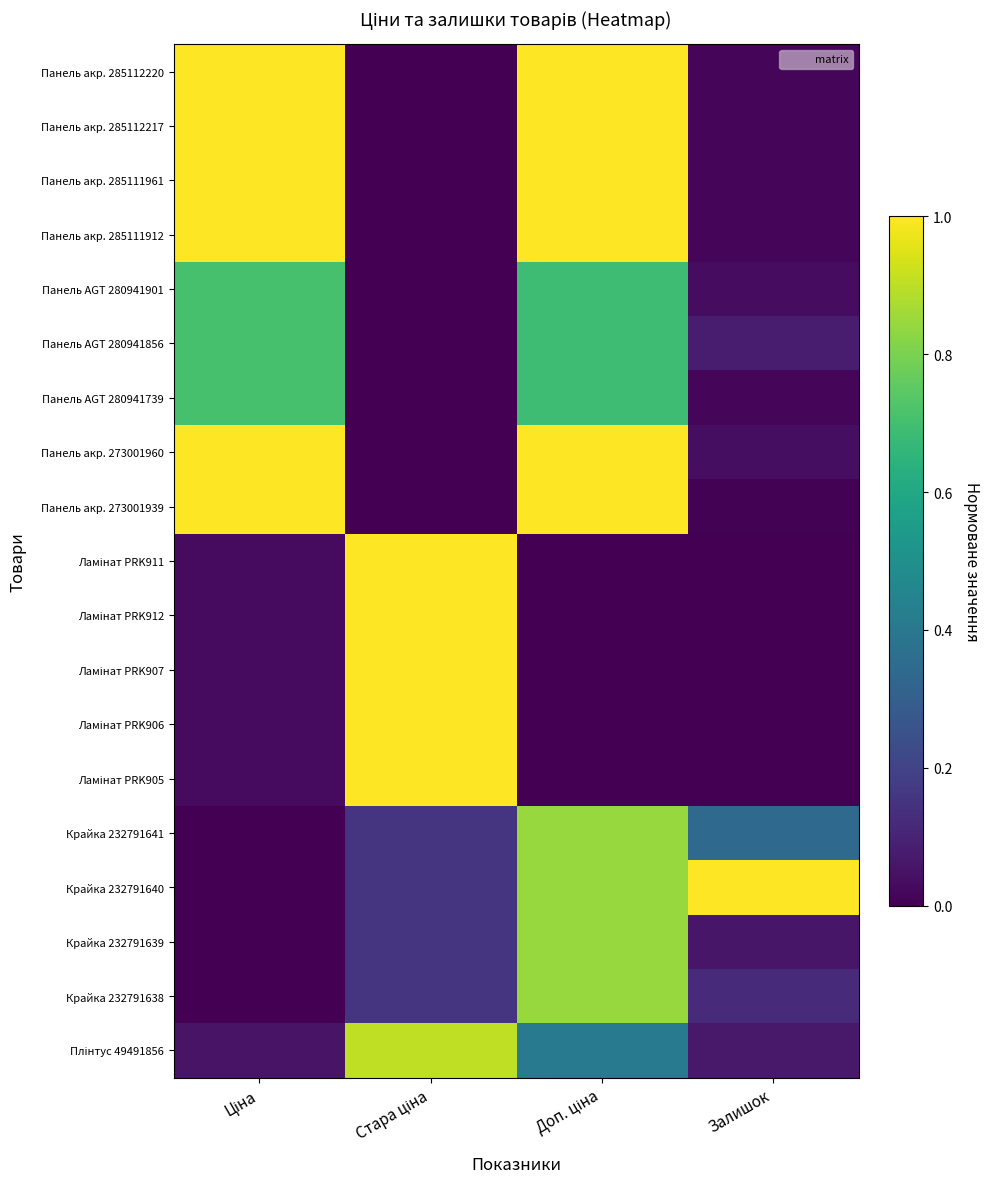

At Доп. ціна, list the series in order from smallest to largest.

Ламінат PRK911, Ламінат PRK912, Ламінат PRK907, Ламінат PRK906, Ламінат PRK905, Плінтус 49491856, Панель AGT 280941901, Панель AGT 280941856, Панель AGT 280941739, Крайка 232791641, Крайка 232791640, Крайка 232791639, Крайка 232791638, Панель акр. 285112220, Панель акр. 285112217, Панель акр. 285111961, Панель акр. 285111912, Панель акр. 273001960, Панель акр. 273001939